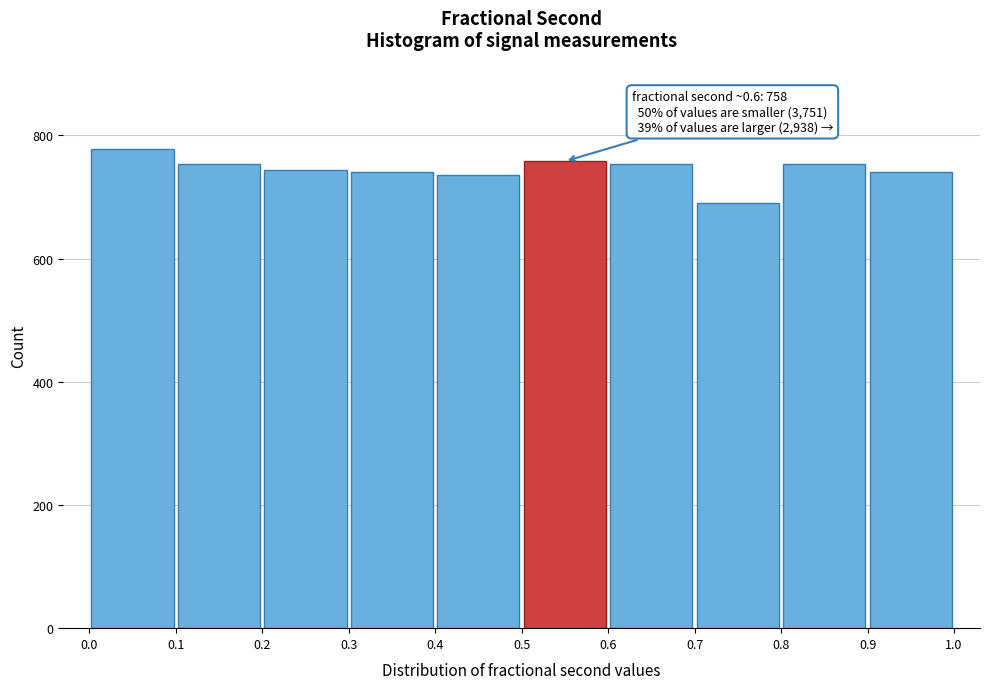

Which range on the x-axis has the tallest bar?

0.0 to 0.1